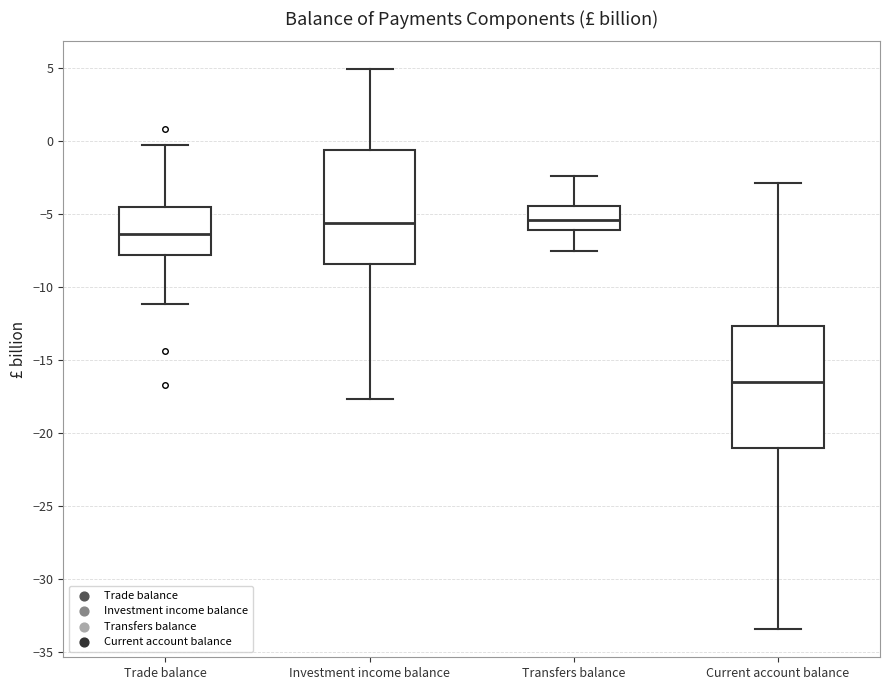

Reading left to right, read every box against the y-axis: the position of its median line, the range the box covers, and the ends of its whiskers. The values are not printed on the chart, so give them approximately, as read against the axis.

Trade balance: median -6.5, box -8.0 to -4.5, whiskers -11.0 to -0.5
Investment income balance: median -5.5, box -8.5 to -0.5, whiskers -17.5 to 5.0
Transfers balance: median -5.5, box -6.0 to -4.5, whiskers -7.5 to -2.5
Current account balance: median -16.5, box -21.0 to -12.5, whiskers -33.5 to -3.0